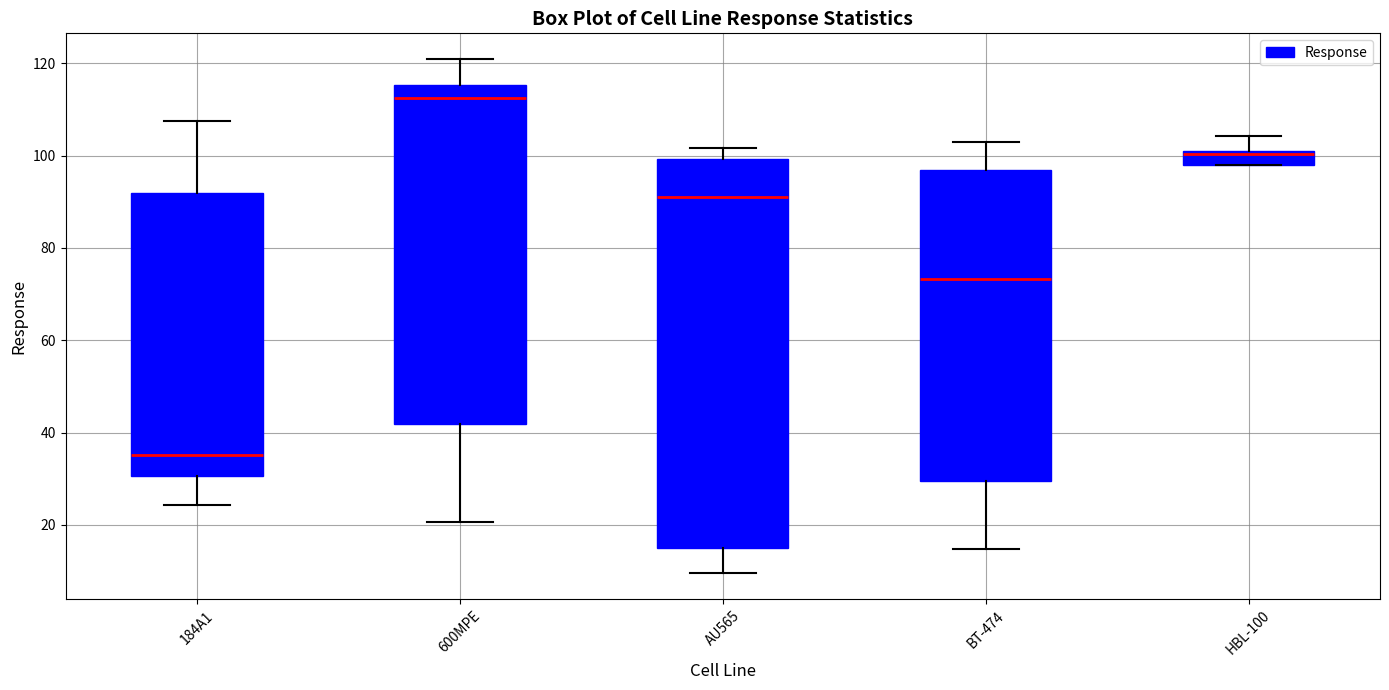

Which box's median line is the lowest?

184A1